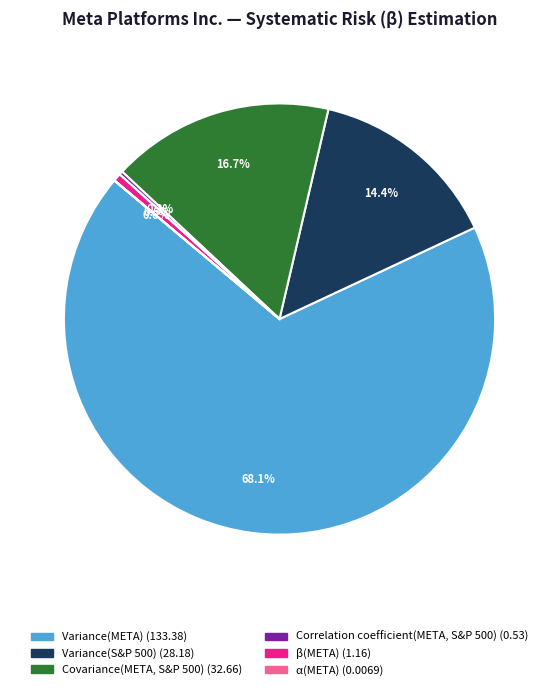

Which category has the biggest portion of the pie?

Variance(META)